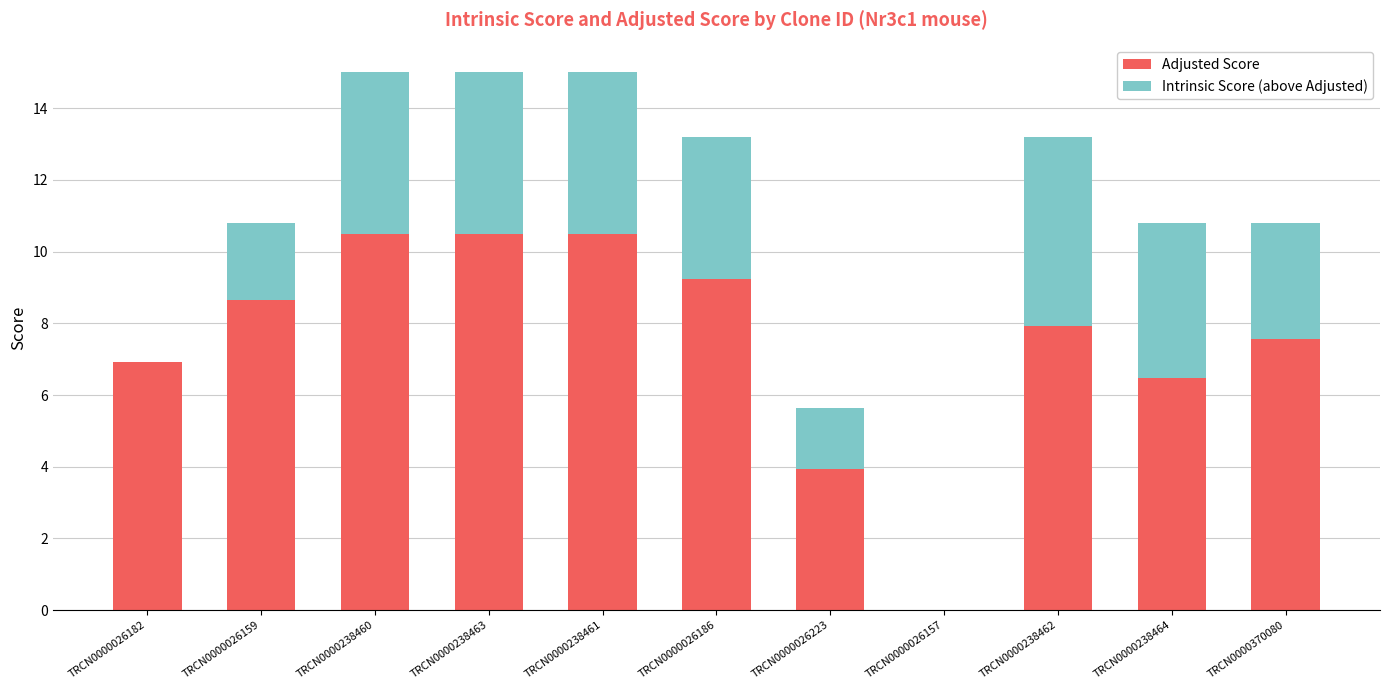

The value of Adjusted Score at TRCN0000370080 is 4.4. True or false?

False